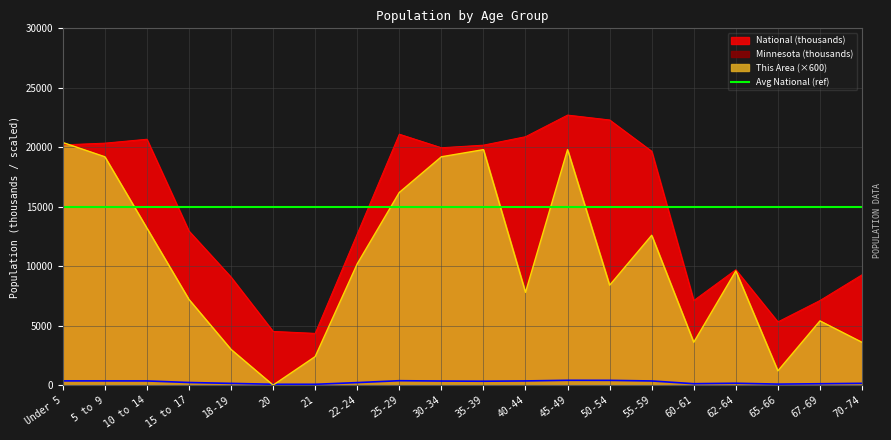

Rank the series by their maximum value, from highest to lowest.

National, This Area, Minnesota